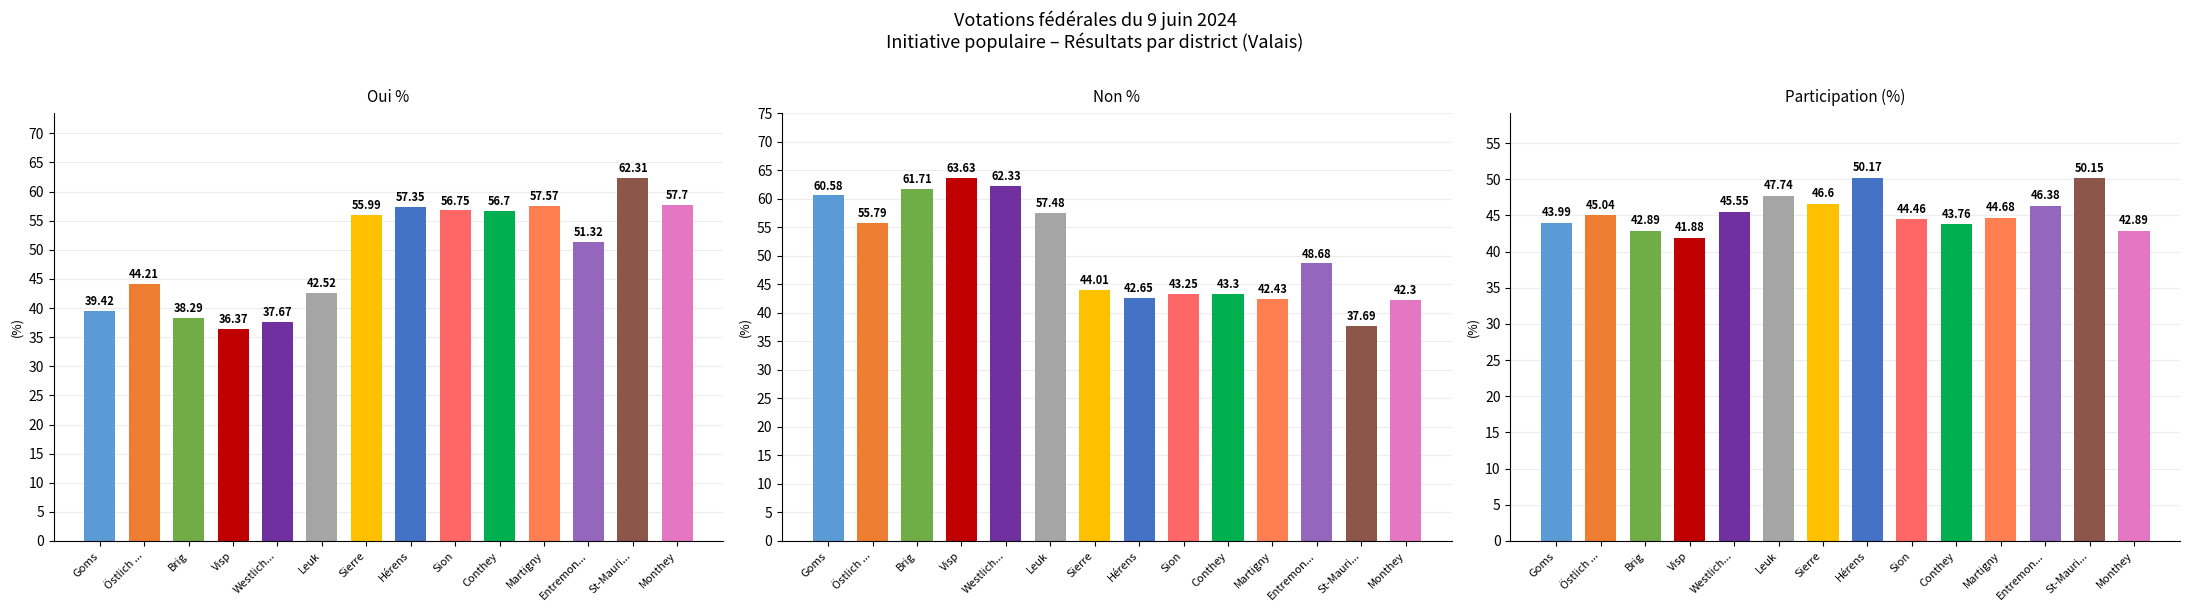

Which category has the highest value across all series?

Visp